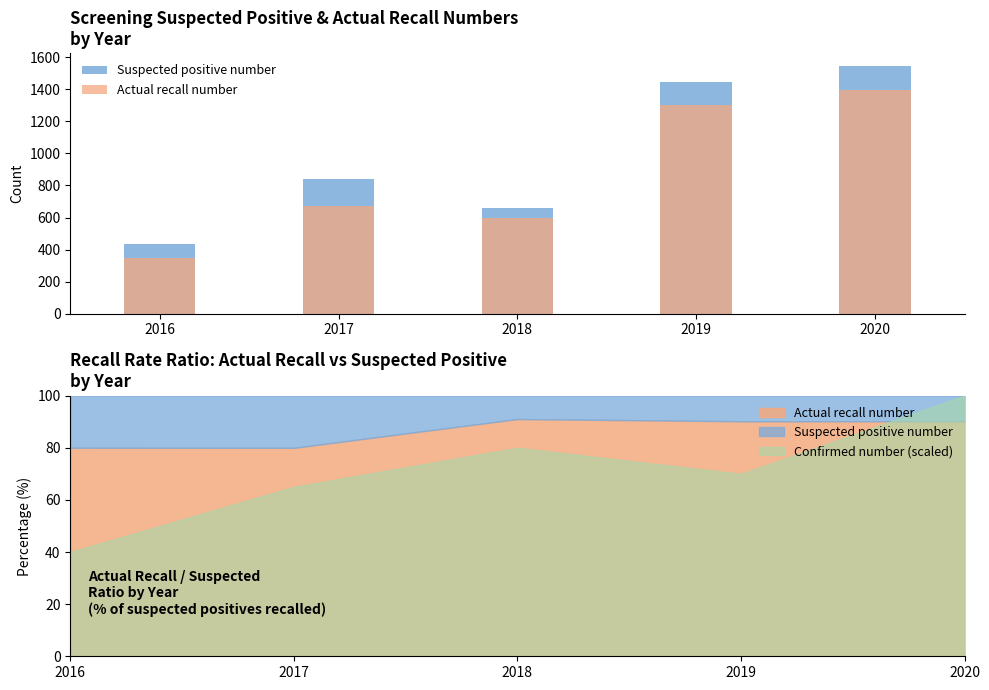

At which category is the sum across all series the highest?

2020